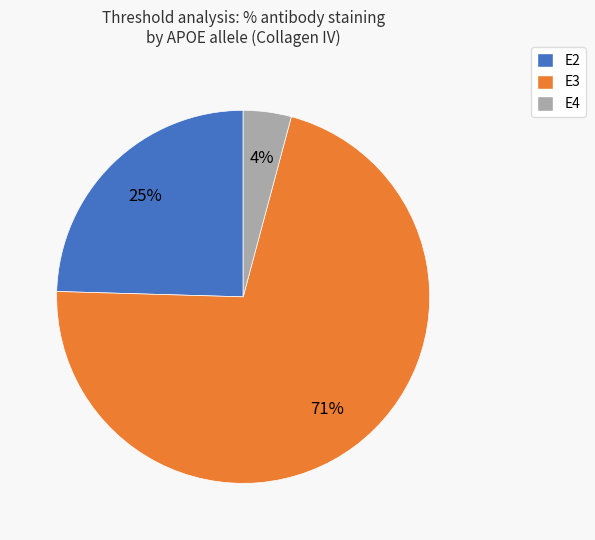

Is the sum of E2 and E3 greater than half?

Yes